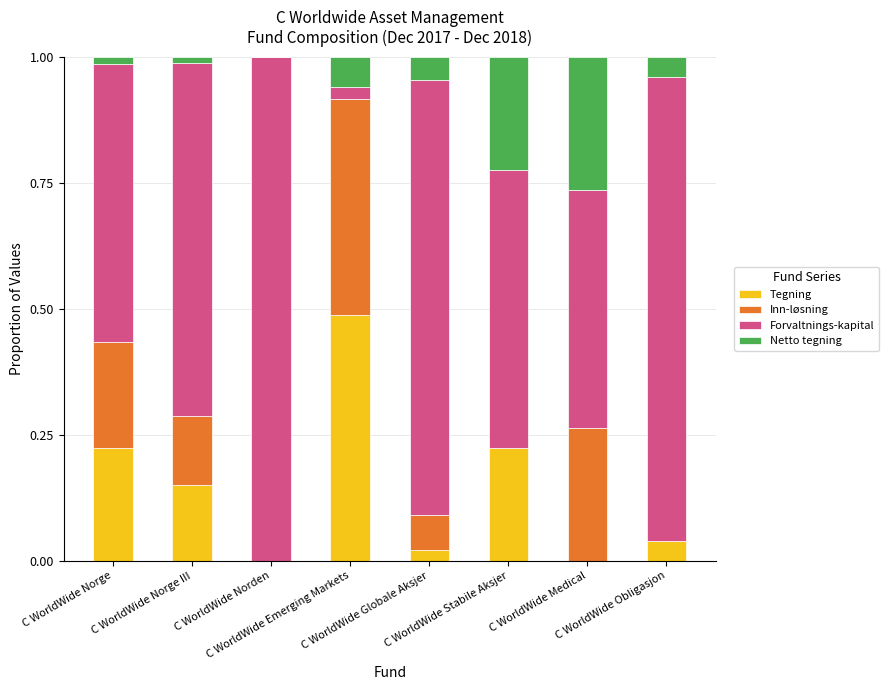

Count the number of data series in this chart.

4